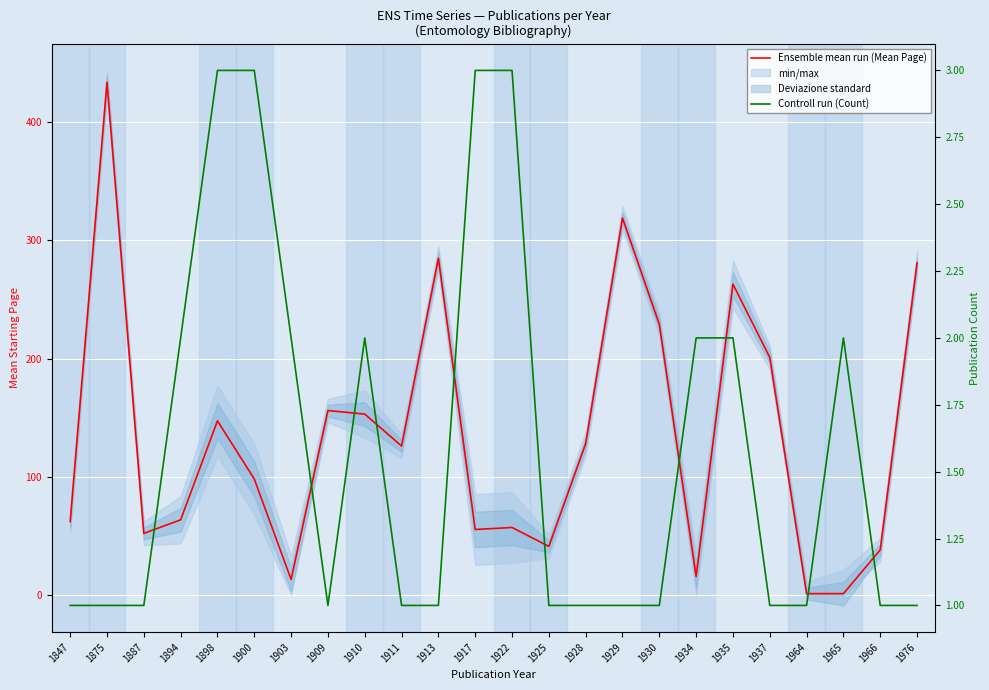

Does the chart display data point markers on the line(s)?

No